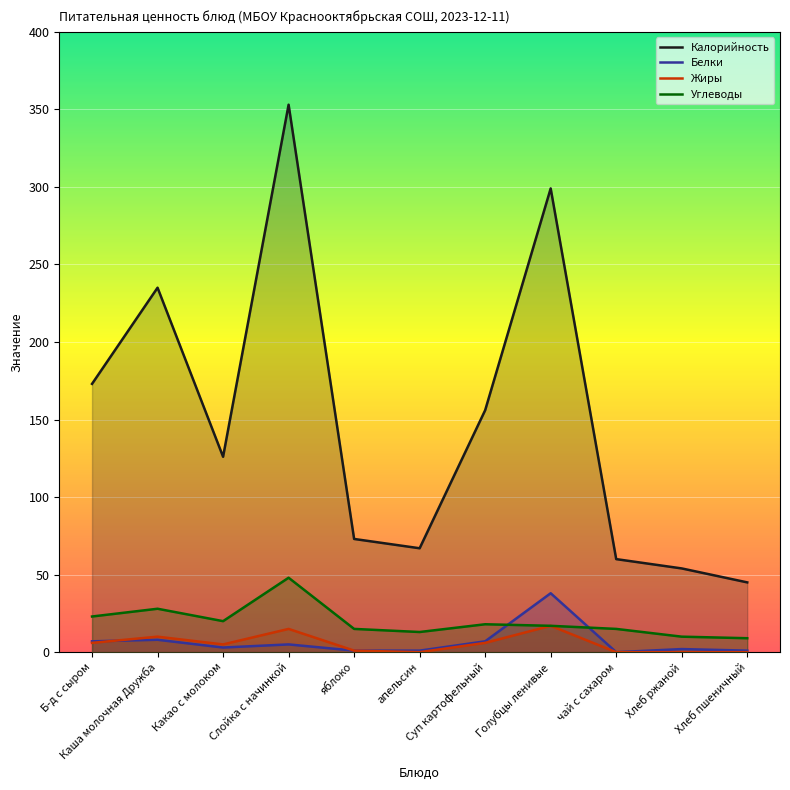

List the labels in order of Углеводы value, smallest first.

Хлеб пшеничный, Хлеб ржаной, апельсин, яблоко, чай с сахаром, Голубцы ленивые, Суп картофельный, Какао с молоком, Б-д с сыром, Каша молочная Дружба, Слойка с начинкой